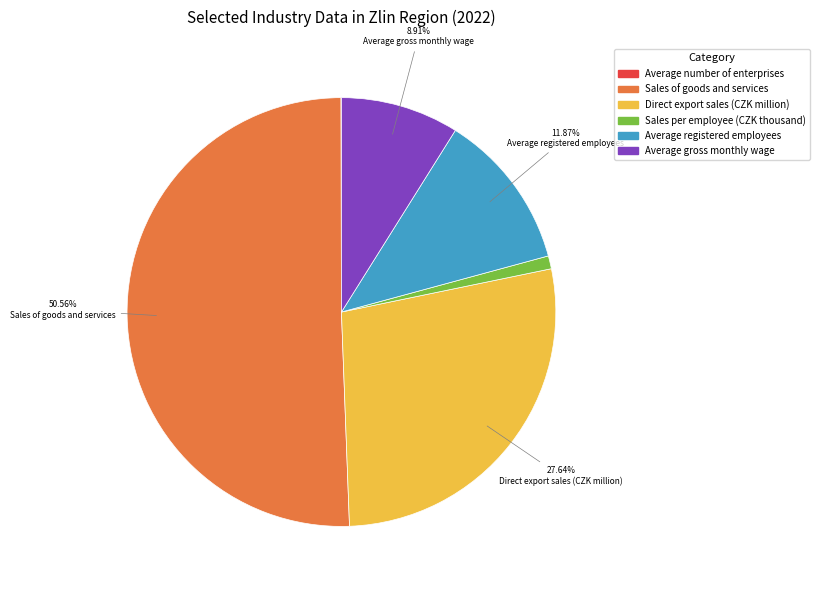

To the nearest percent, what is the difference between the Sales of goods and services and Direct export sales (CZK million) slice percentages?

23%